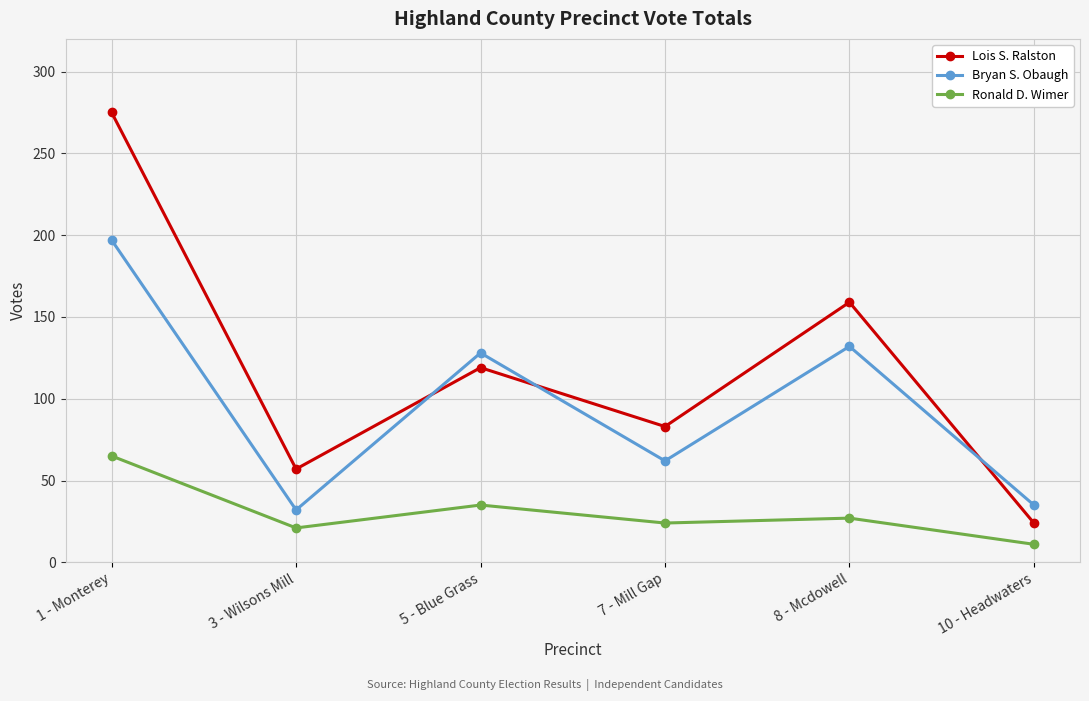

The value of Ronald D. Wimer at 7 - Mill Gap is 13. True or false?

False